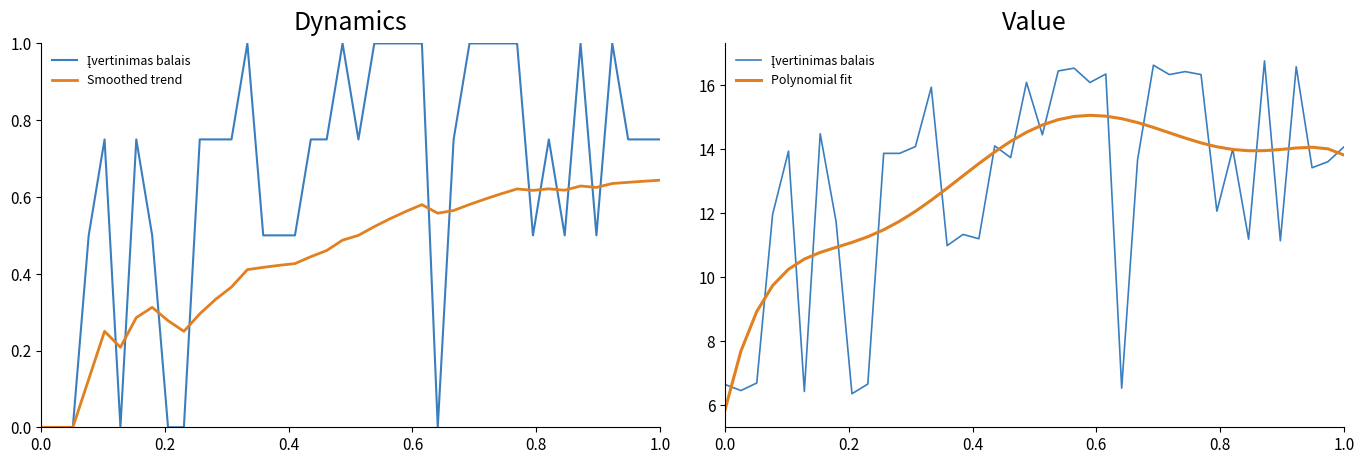

True or false: Smoothed trend has more than 2 interior local peaks.

True